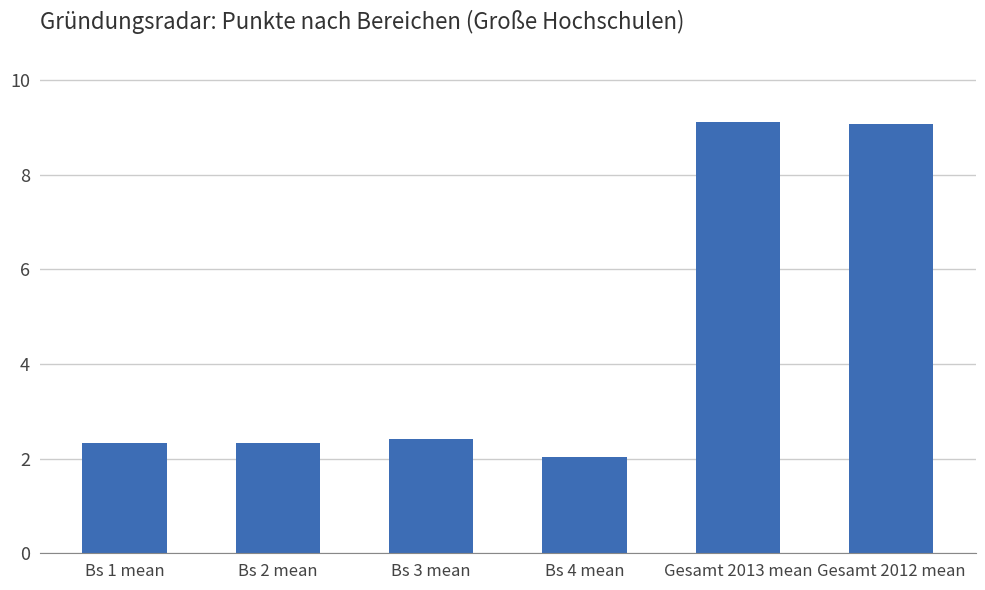

What is the minimum value shown in the chart?

2.0